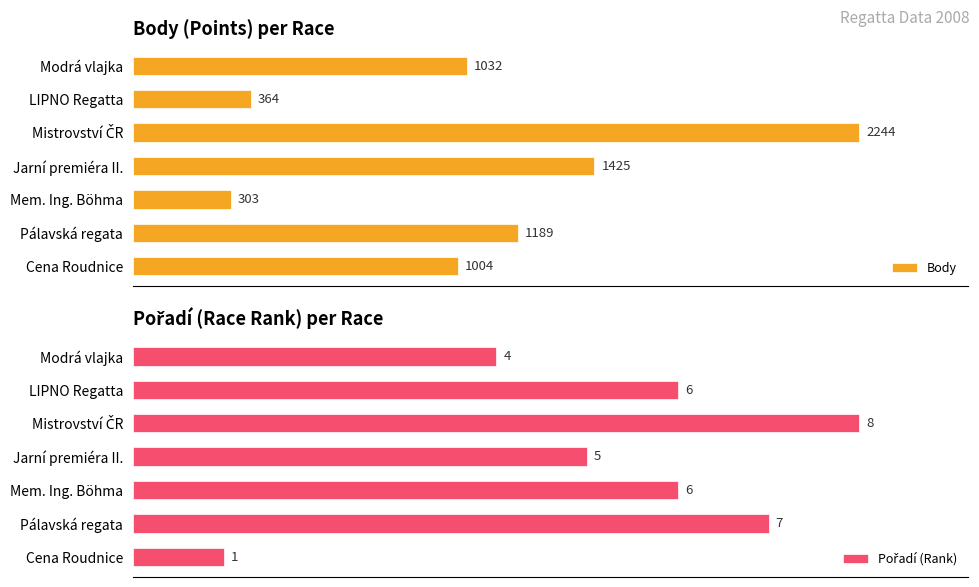

What is the maximum value shown in the chart?

2244